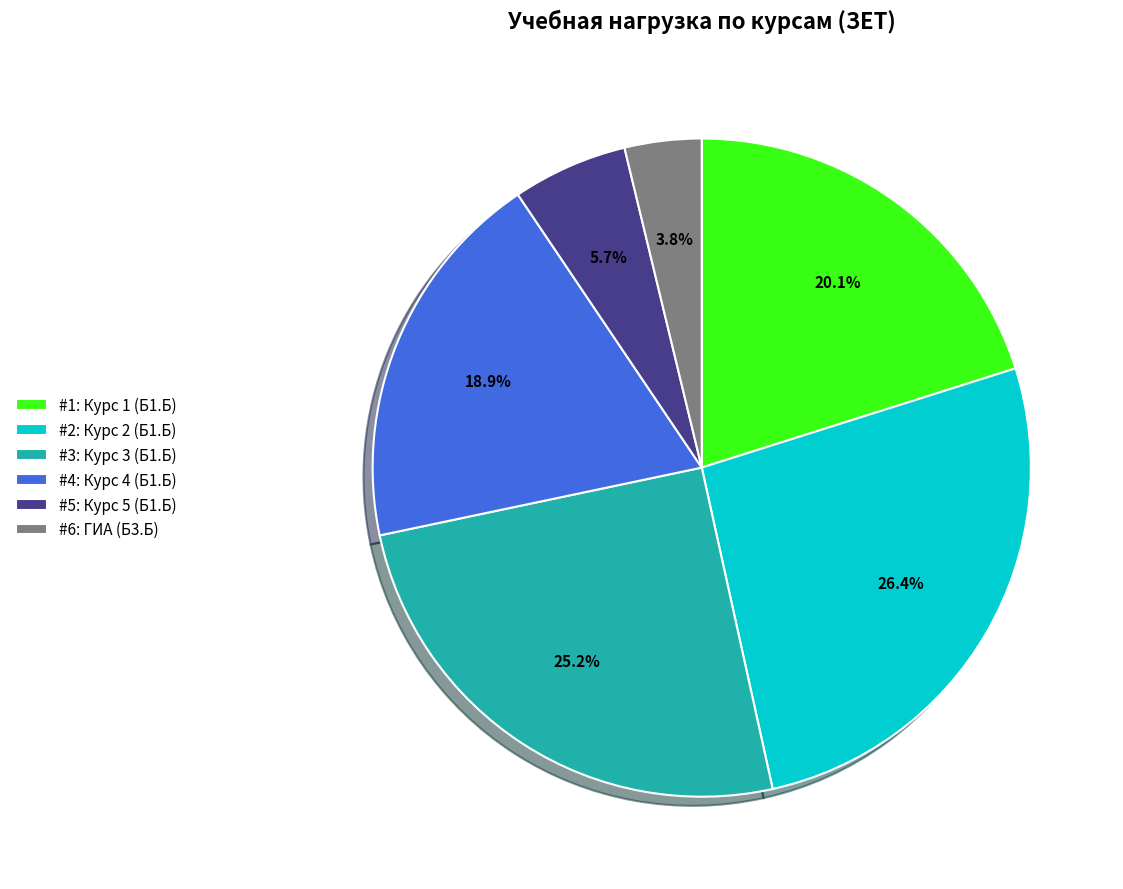

Between #4: Курс 4 (Б1.Б) and #5: Курс 5 (Б1.Б), which is larger?

#4: Курс 4 (Б1.Б)